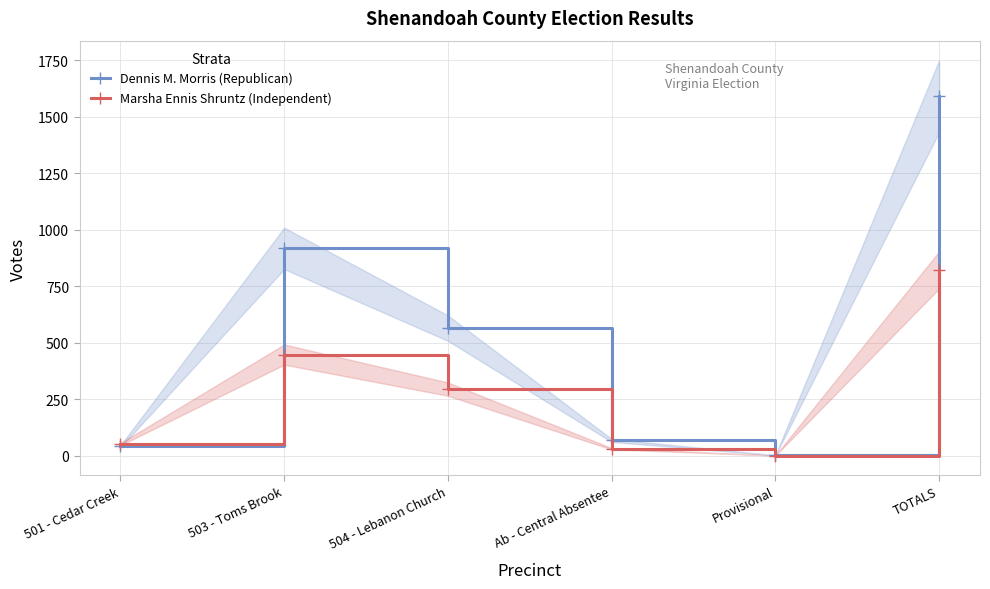

How many lines are shown in the chart?

2